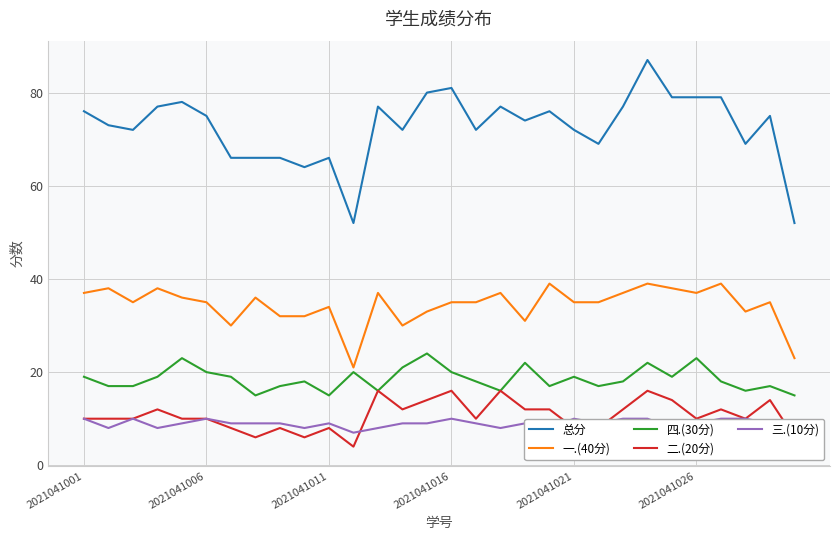

What is the lowest value of the 总分 series?

52